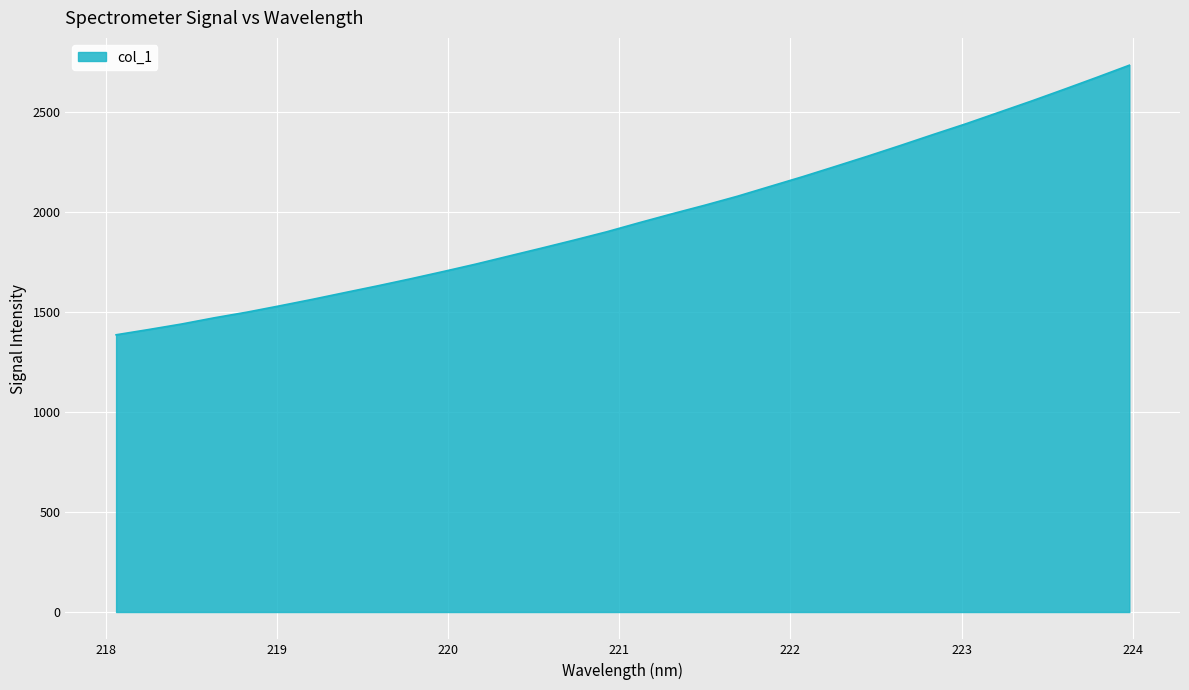

What is the maximum value shown in the chart?

2733.3